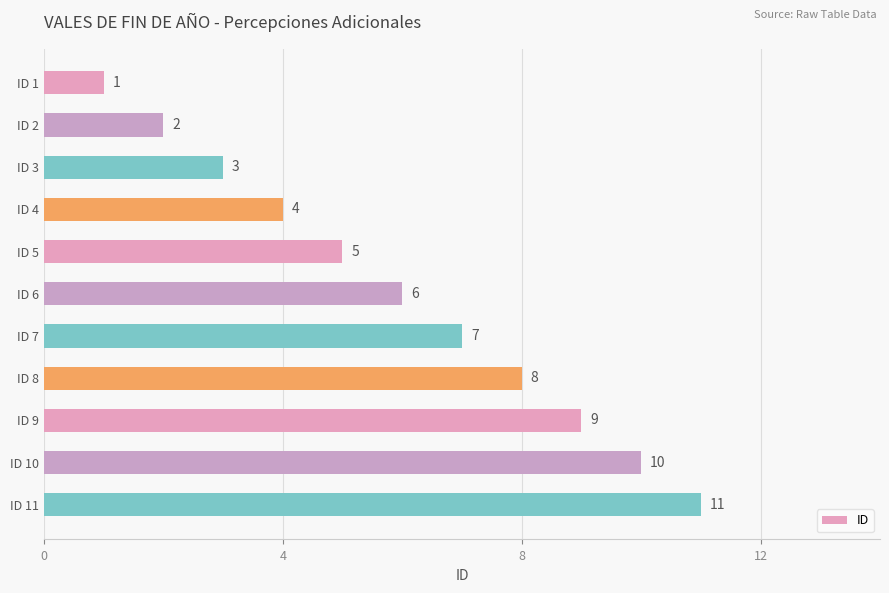

The chart shows a value of 6 at ID 6. True or false?

True